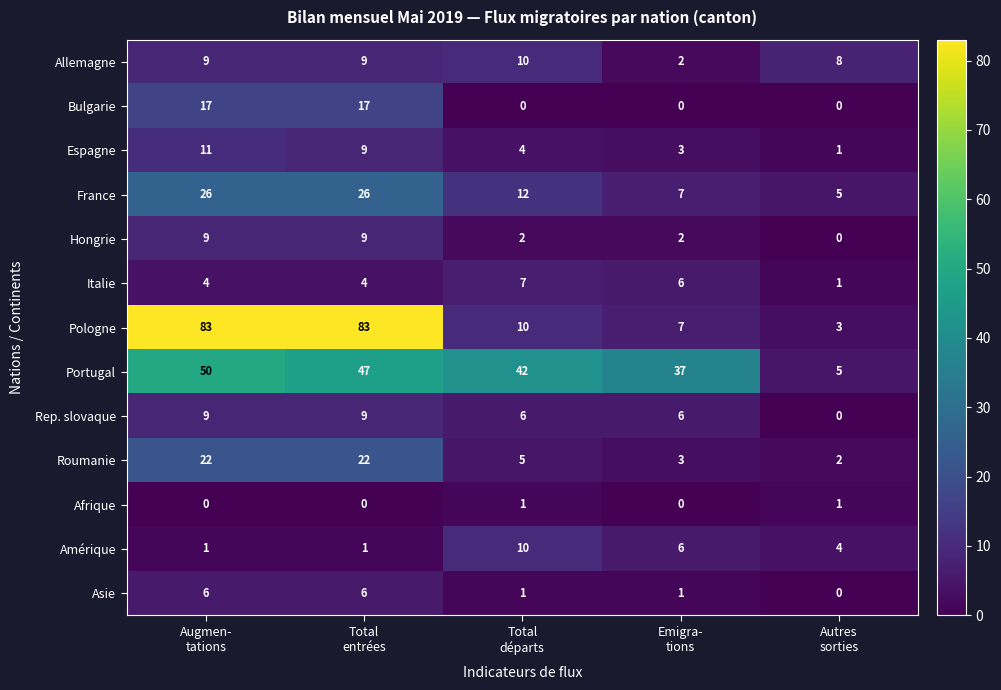

Which series has the widest spread of values?

Pologne